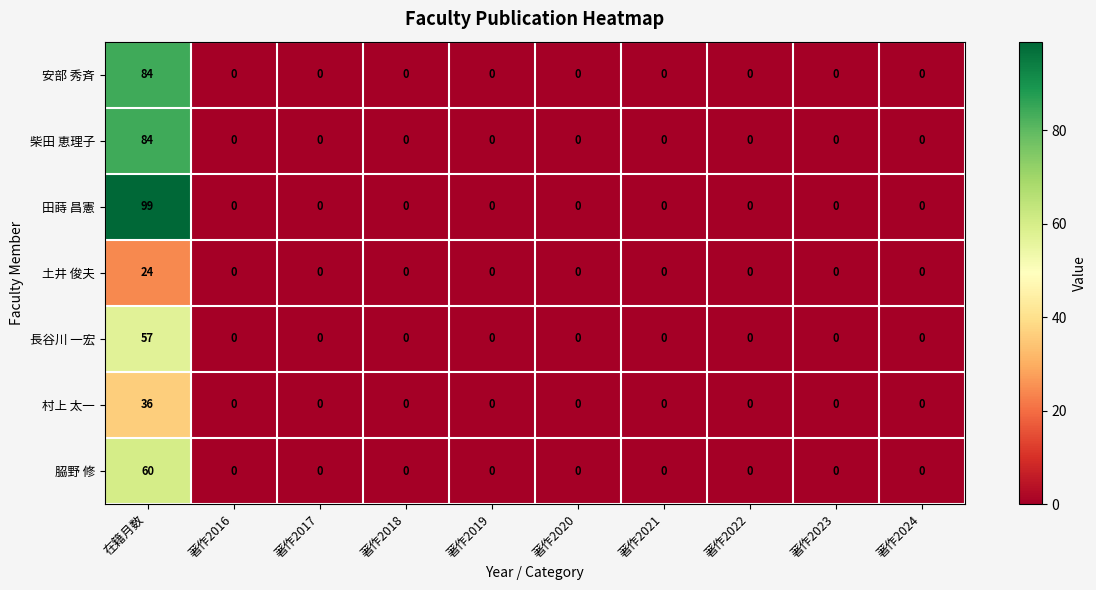

Which category has the highest value across all series?

在籍月数